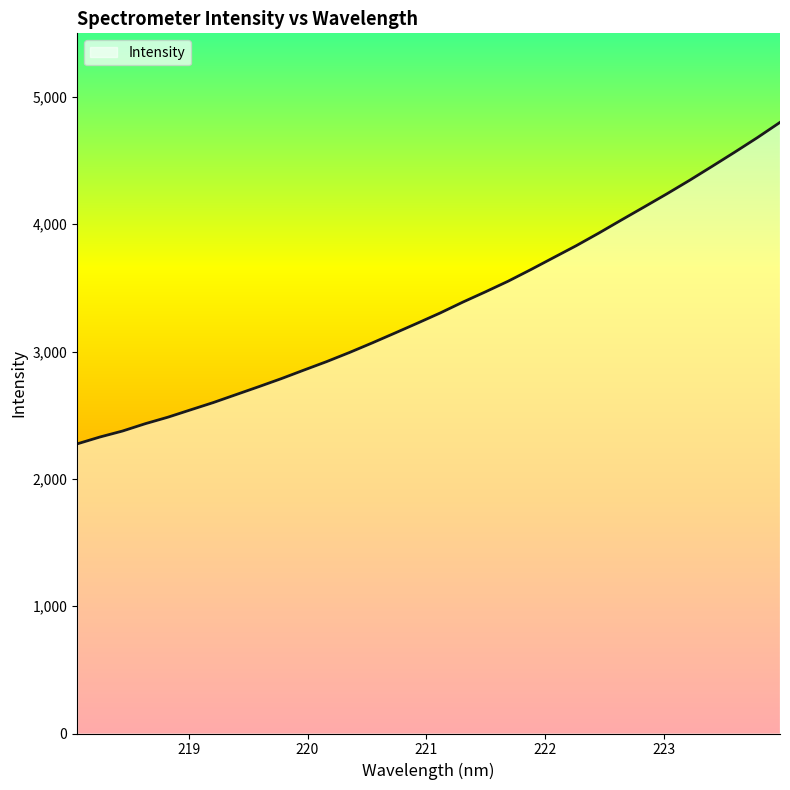

What is the greatest value displayed?

4800.6